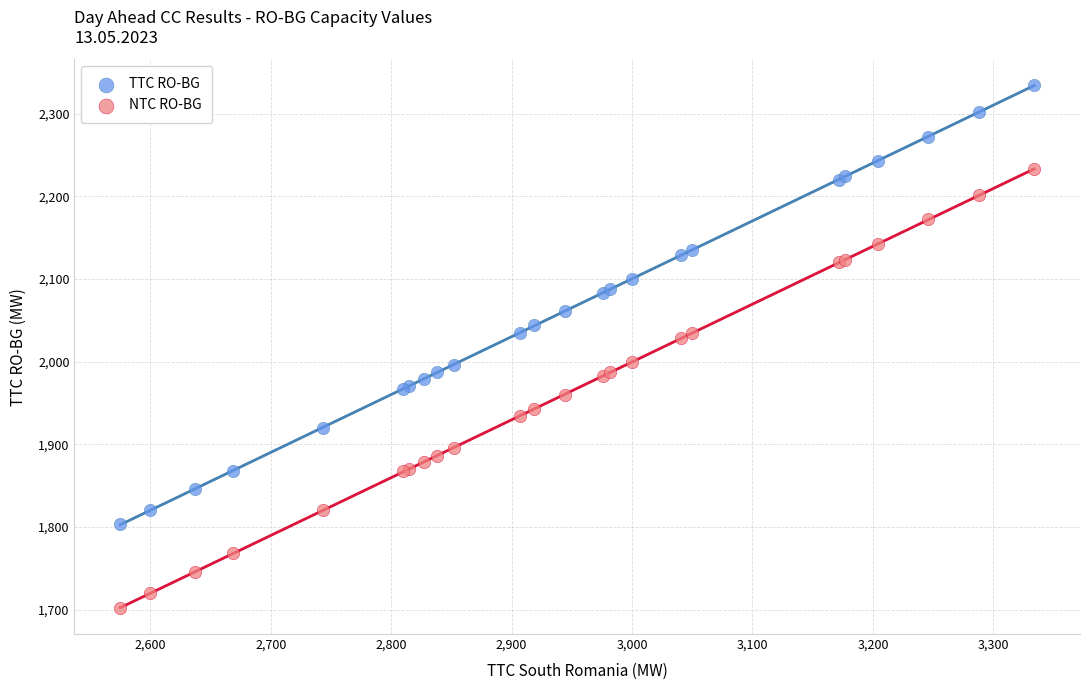

Which series contains the lowest Y value?

NTC RO-BG